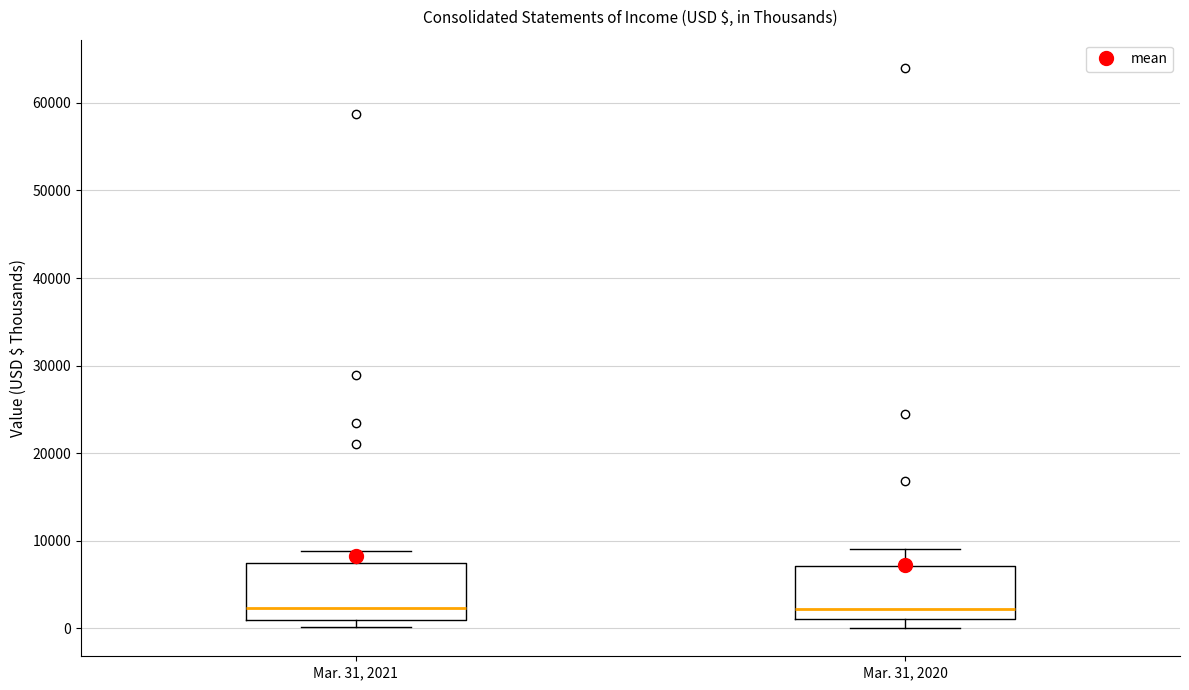

Reading left to right, read every box against the y-axis: the position of its median line, the range the box covers, and the ends of its whiskers. The values are not printed on the chart, so give them approximately, as read against the axis.

Mar. 31, 2021: median 2000, box 1000 to 7000, whiskers 0 to 9000
Mar. 31, 2020: median 2000, box 1000 to 7000, whiskers 0 to 9000